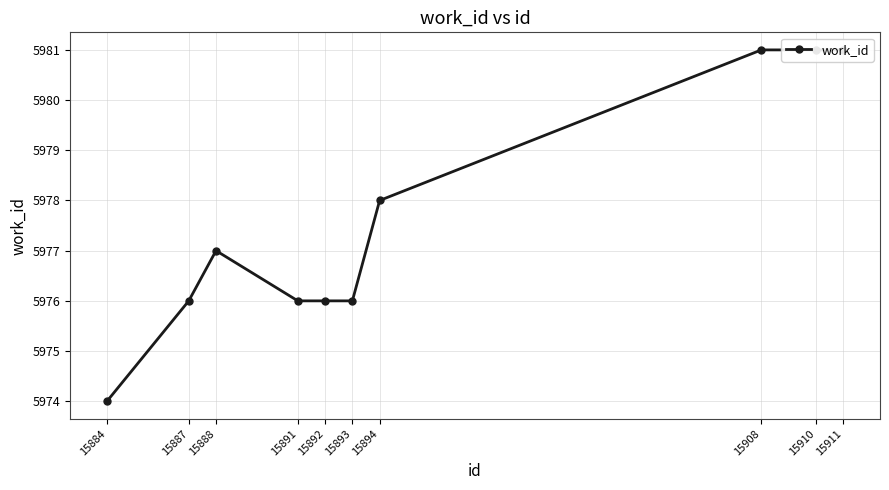

What is the ratio of the value at 15887 to the value at 15908?

1.0